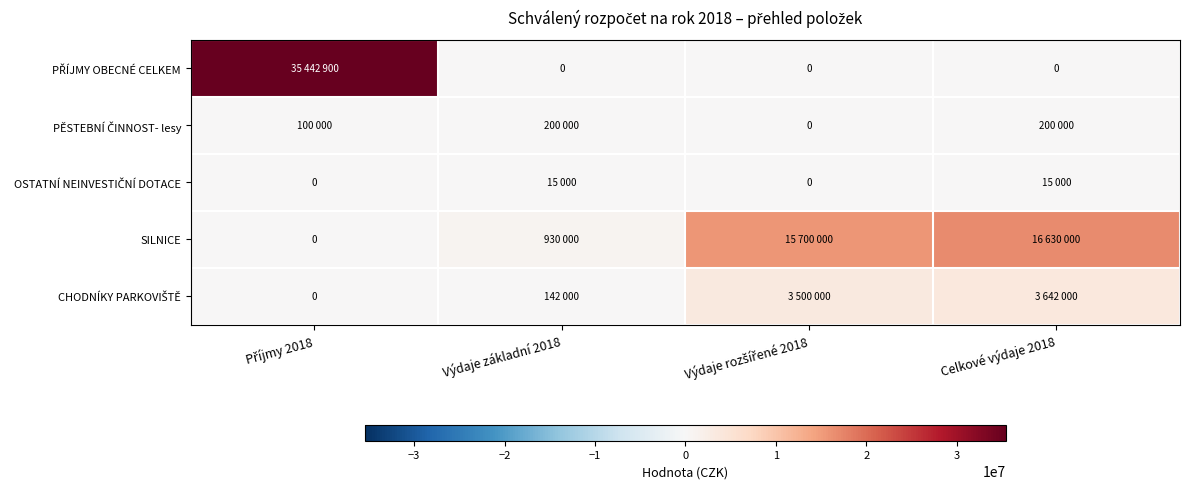

What is the total value across all series at Výdaje rozšířené 2018?

19200000